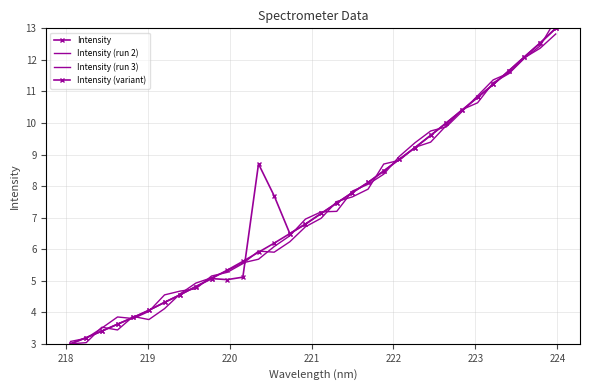

Is it true that Intensity equals 1.2 at 219?

False